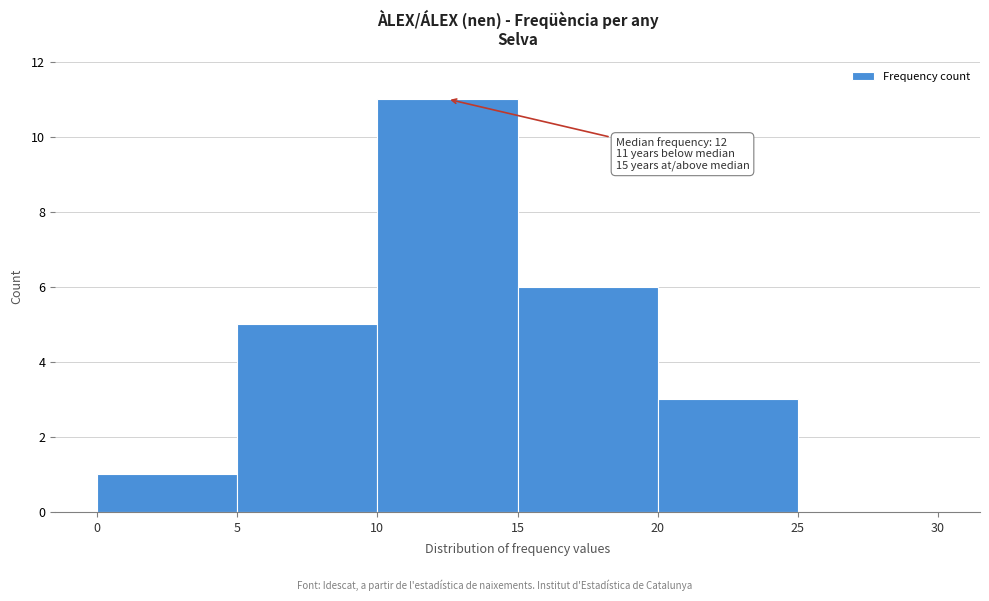

Over which range of the x-axis is the bar tallest?

10 to 15